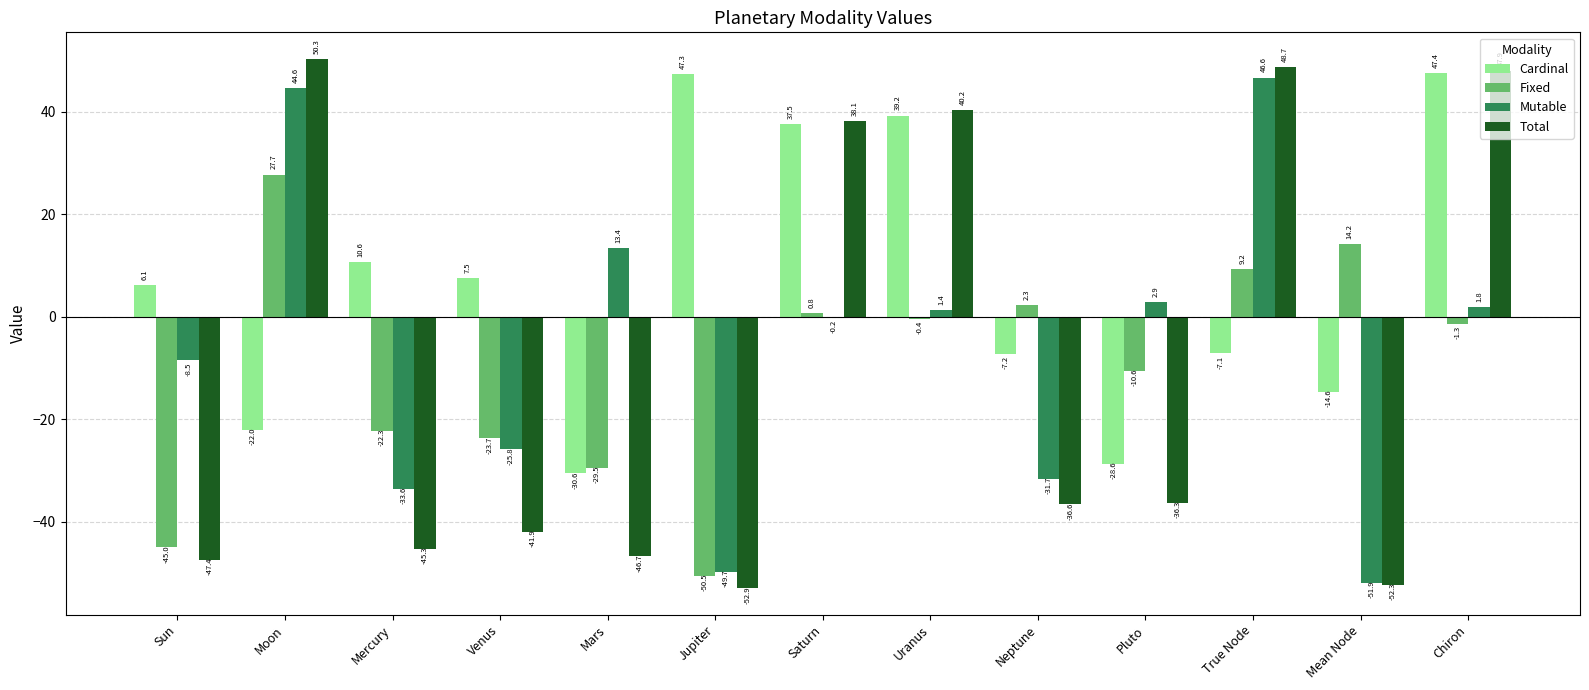

At which category is the sum across all series the highest?

Moon